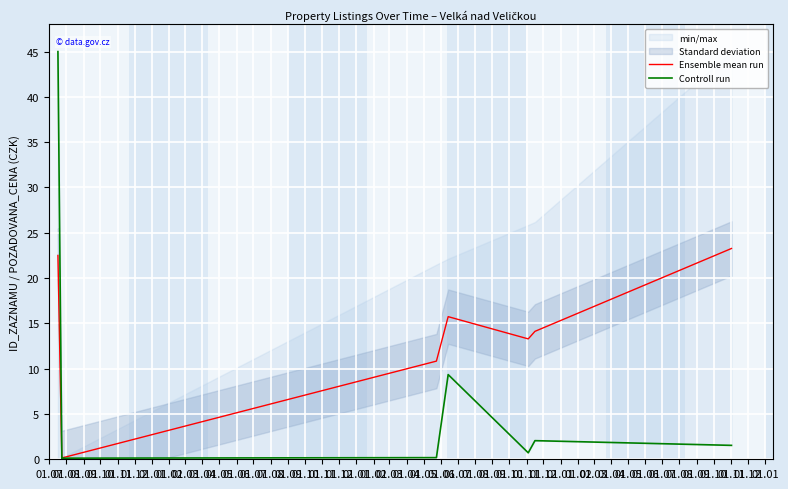

The Controll run series shows 0.2 at 01.01. True or false?

False